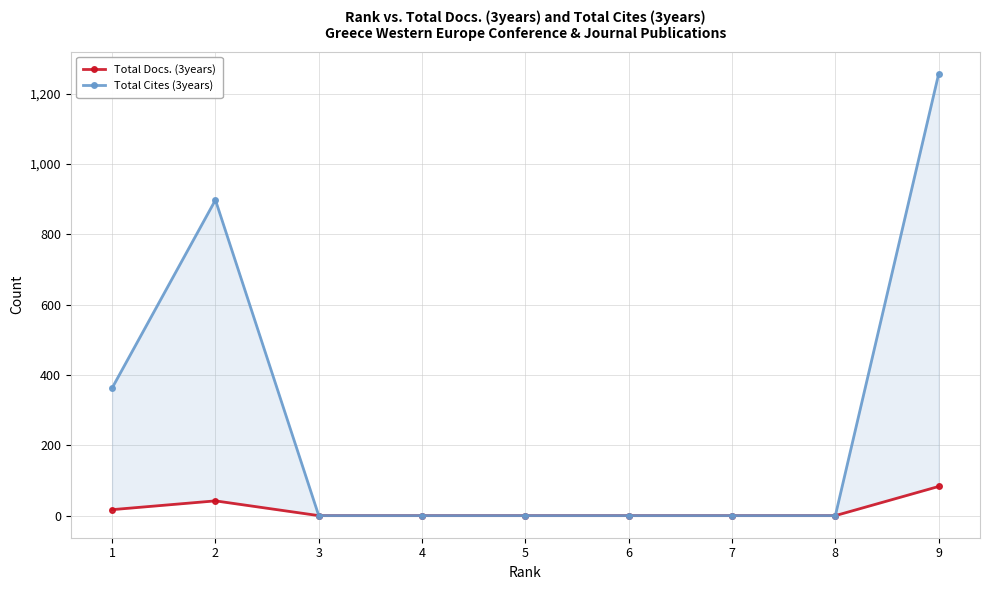

Is this an area chart (filled region under the line)?

No